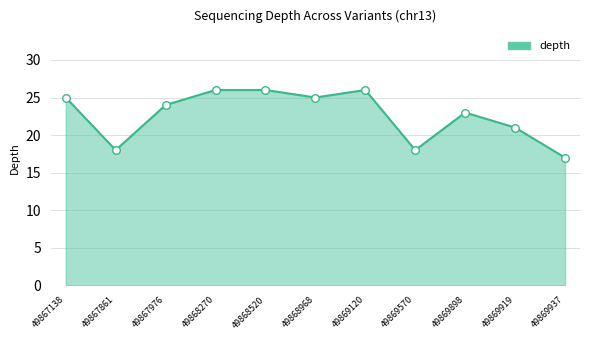

What is the change in value from 49867138 to 49869898?

-2